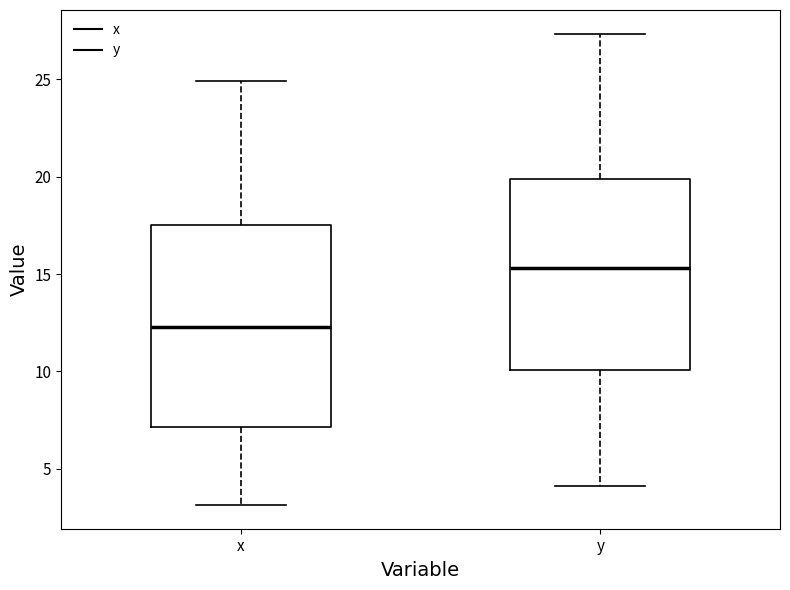

Which box is the tallest, from its lower edge to its upper edge?

x